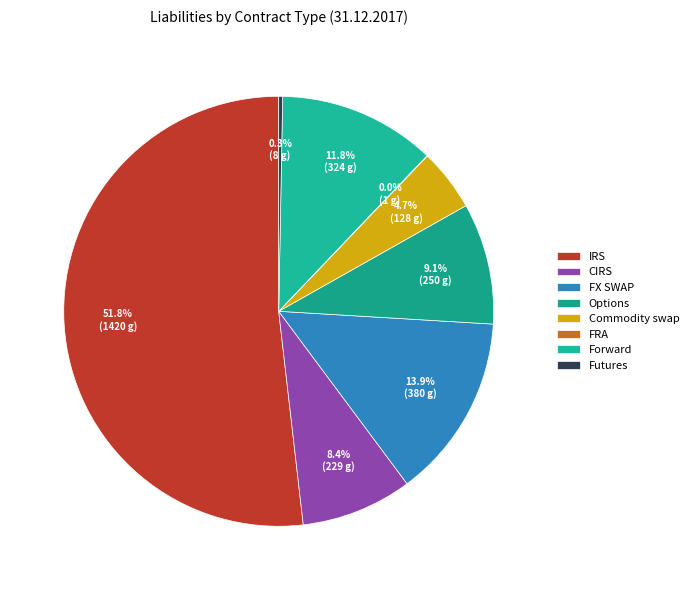

Which slice represents more than half of the pie?

IRS